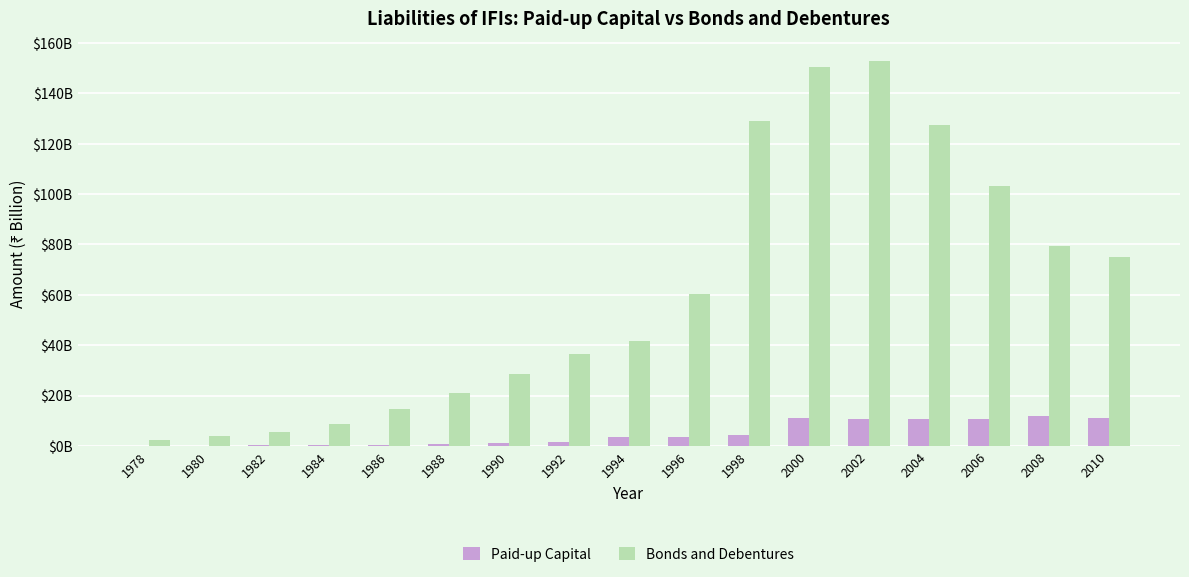

Reading right to left, list all the values displayed in this chart.

Paid-up Capital: 11.1	11.9	10.7	10.7	10.7	11.0	4.5	3.5	3.4	1.4	1.0	0.7	0.5	0.3	0.2	0.1	0.1
Bonds and Debentures: 75.1	79.4	103.1	127.6	153.0	150.4	129.2	60.5	41.5	36.5	28.5	20.8	14.5	8.8	5.5	3.8	2.4